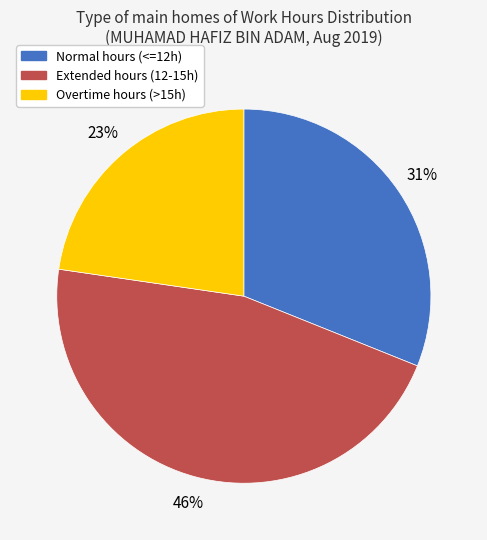

Does any single category account for the majority?

No